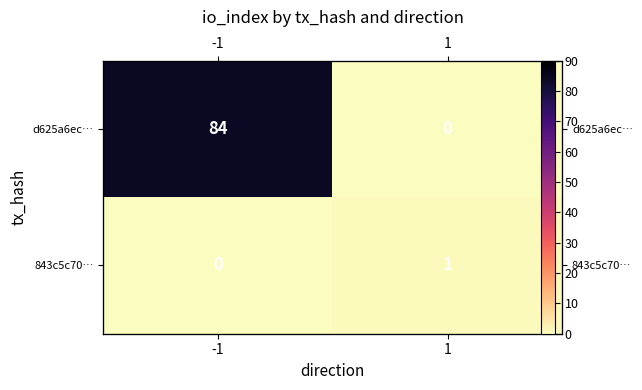

How many values in the d625a6ec… series are below 84?

1